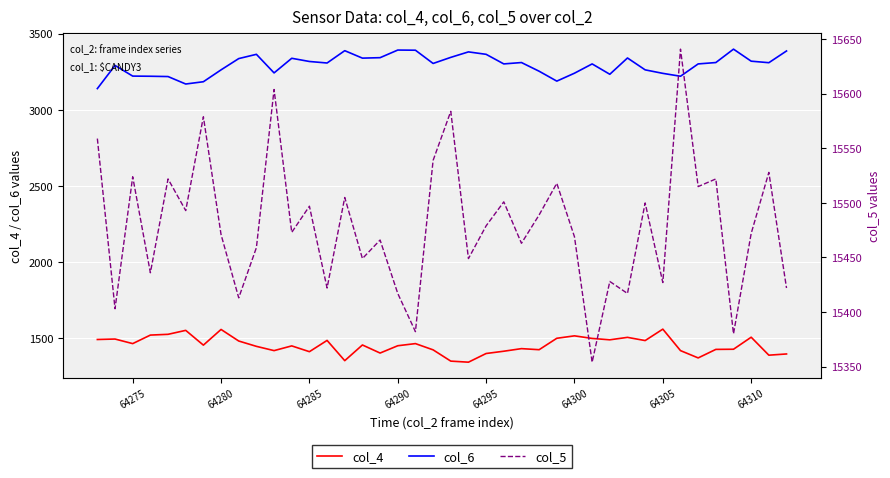

True or false: col_6 and col_4 intersect in this chart.

False